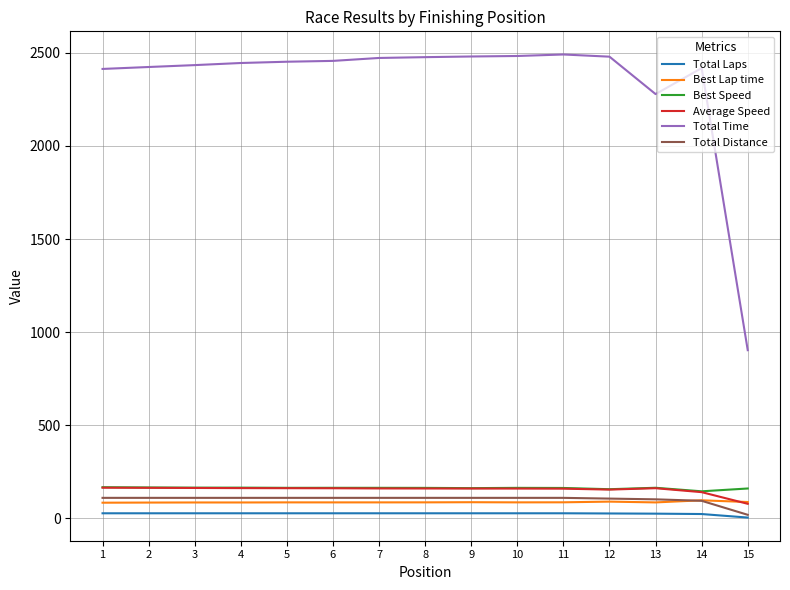

At which label does Total Distance reach its minimum?

15